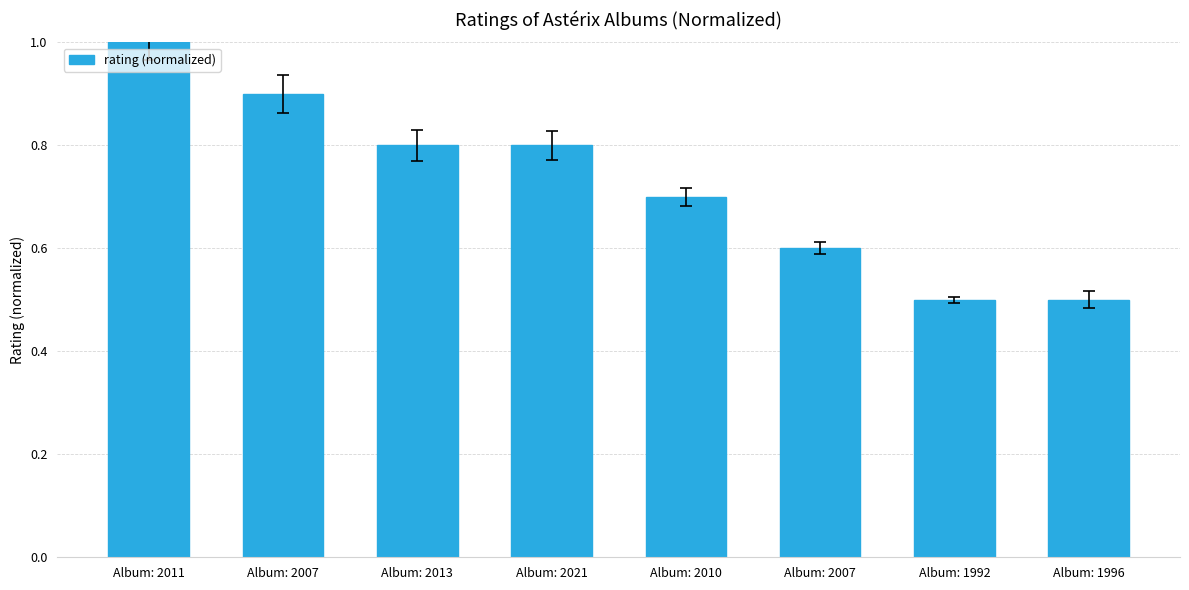

What is the greatest value displayed?

1.0